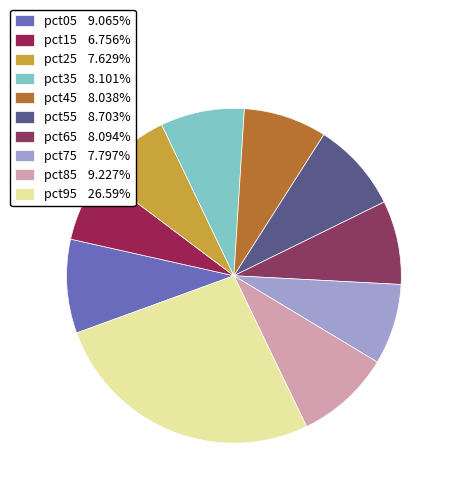

To the nearest percent, what percentage of the pie is pct15?

7%